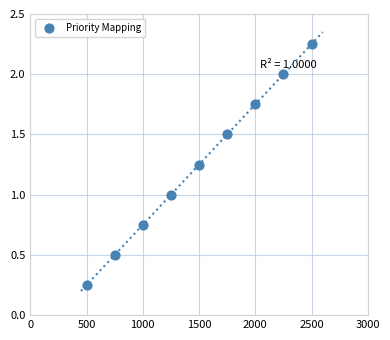

What is the range of Y values (max minus min)?

2.0